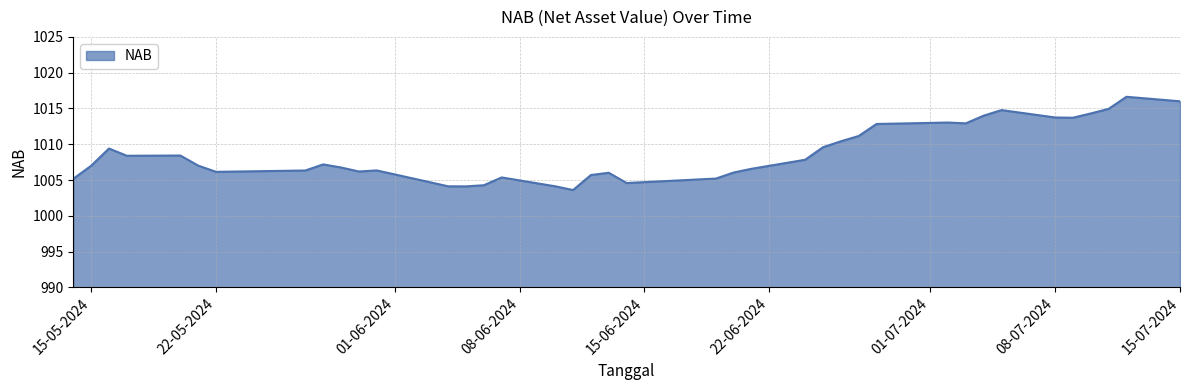

What is the smallest value displayed?

1003.6